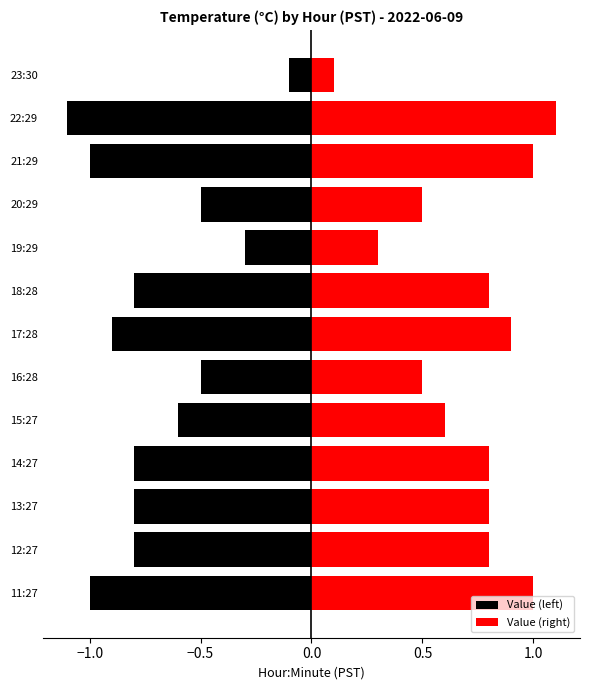

How many categories are shown in the chart?

13